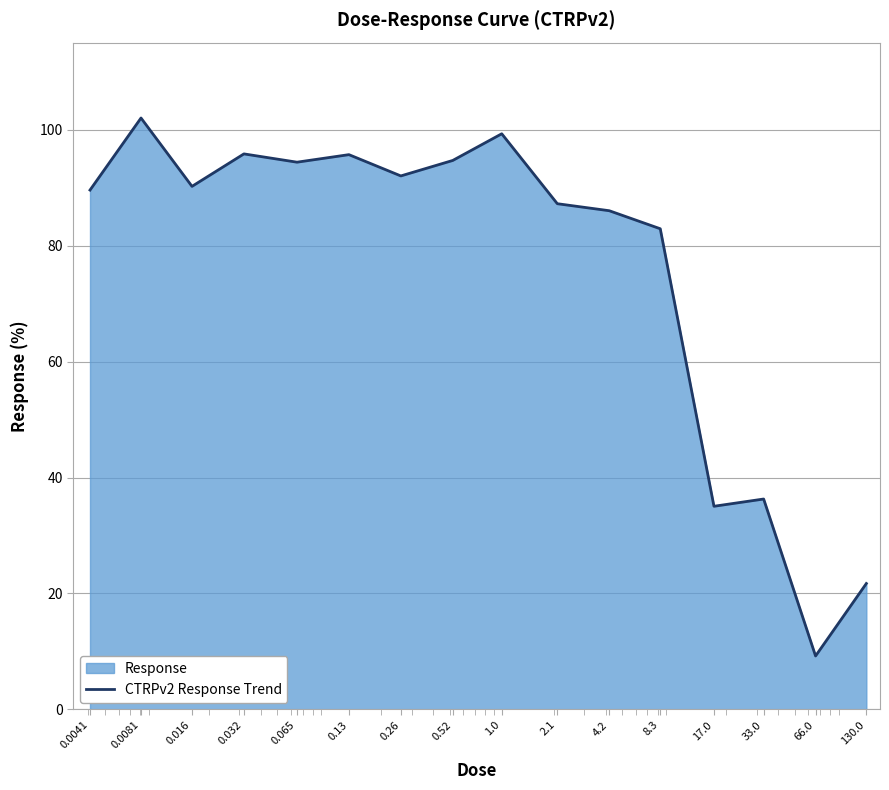

How many data points are above 90?

8